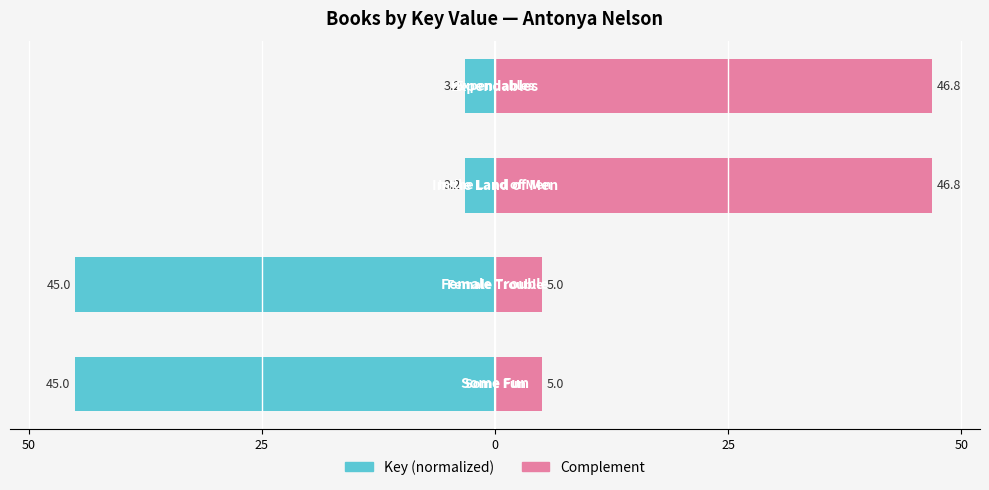

What are all the series names shown in the legend?

Key (normalized), Complement